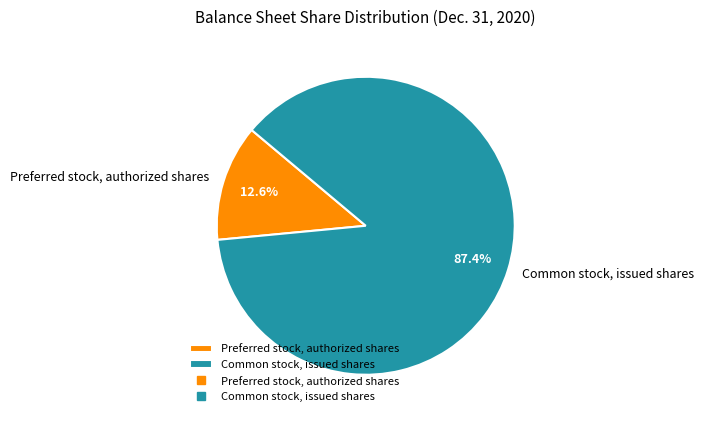

What is the majority slice?

Common stock, issued shares